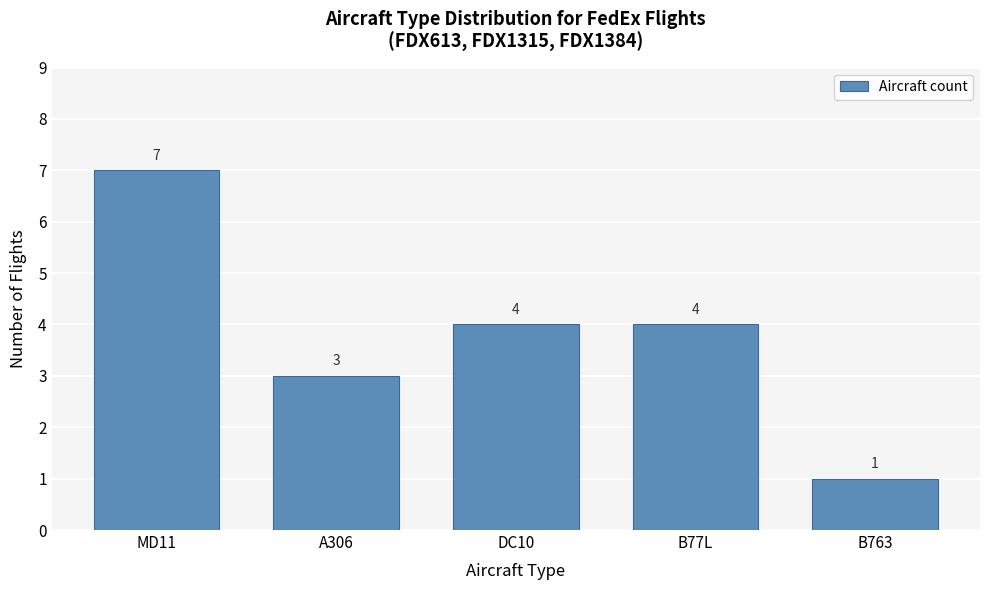

Reading right to left, transcribe all the data shown in this chart.

1	4	4	3	7